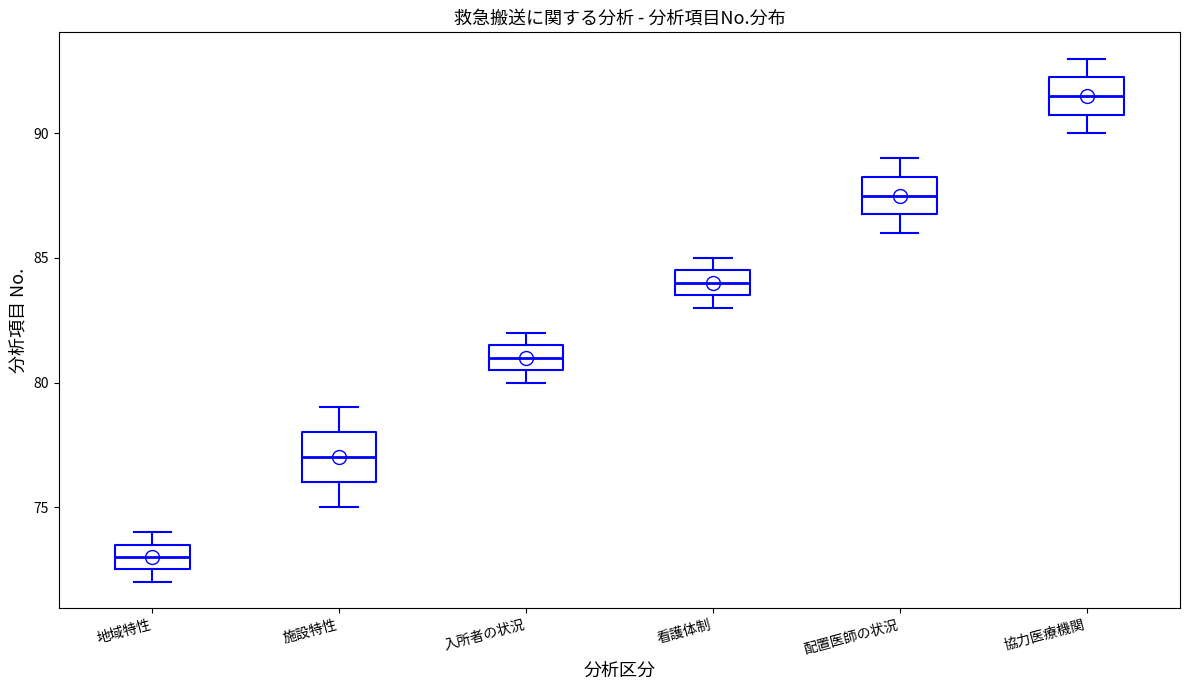

Comparing the boxes themselves (not the whiskers), which one is the tallest?

施設特性